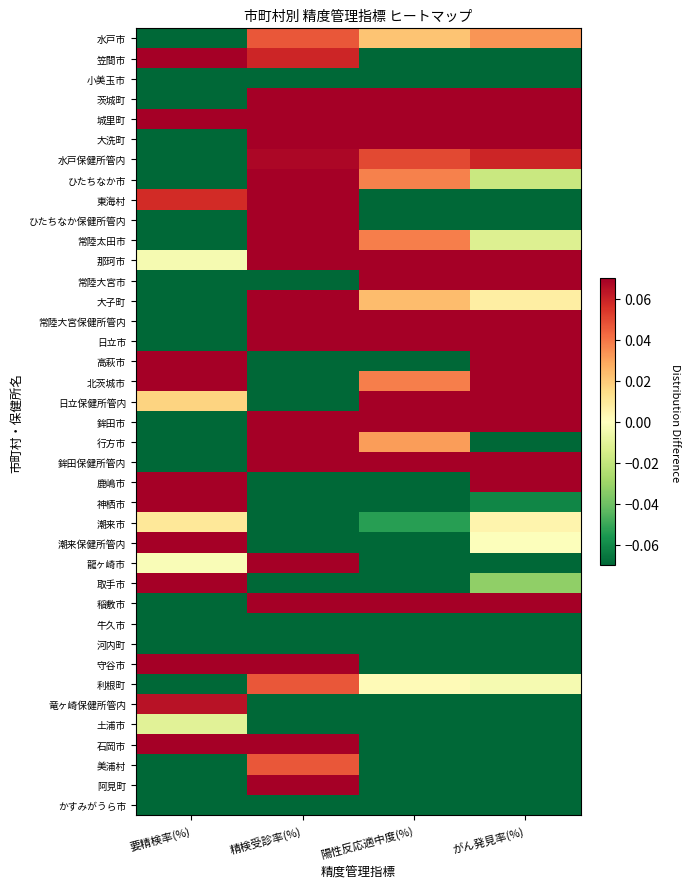

What is the total value across all series at 要精検率(%)?

-0.7